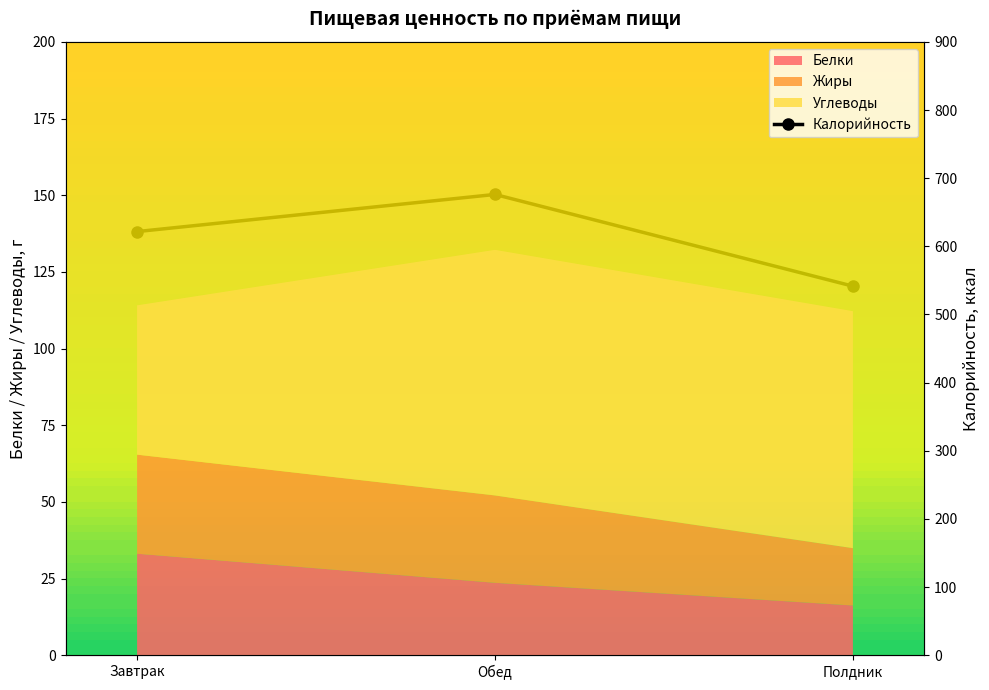

What is the sum of the values at Полдник and Завтрак?

1163.3